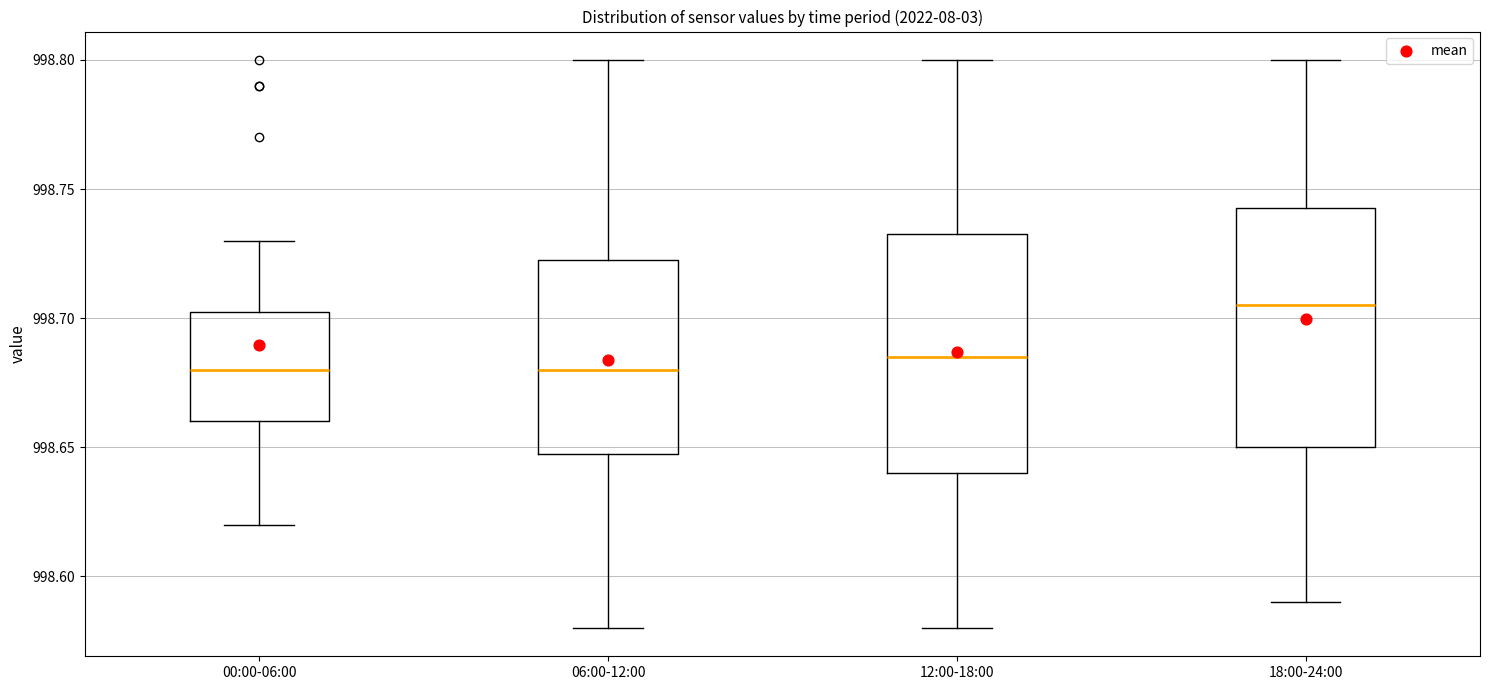

Reading left to right, read every box against the y-axis: the position of its median line, the range the box covers, and the ends of its whiskers. The values are not printed on the chart, so give them approximately, as read against the axis.

00:00-06:00: median 998.680, box 998.660 to 998.705, whiskers 998.620 to 998.730
06:00-12:00: median 998.680, box 998.650 to 998.725, whiskers 998.580 to 998.800
12:00-18:00: median 998.685, box 998.640 to 998.735, whiskers 998.580 to 998.800
18:00-24:00: median 998.705, box 998.650 to 998.745, whiskers 998.590 to 998.800